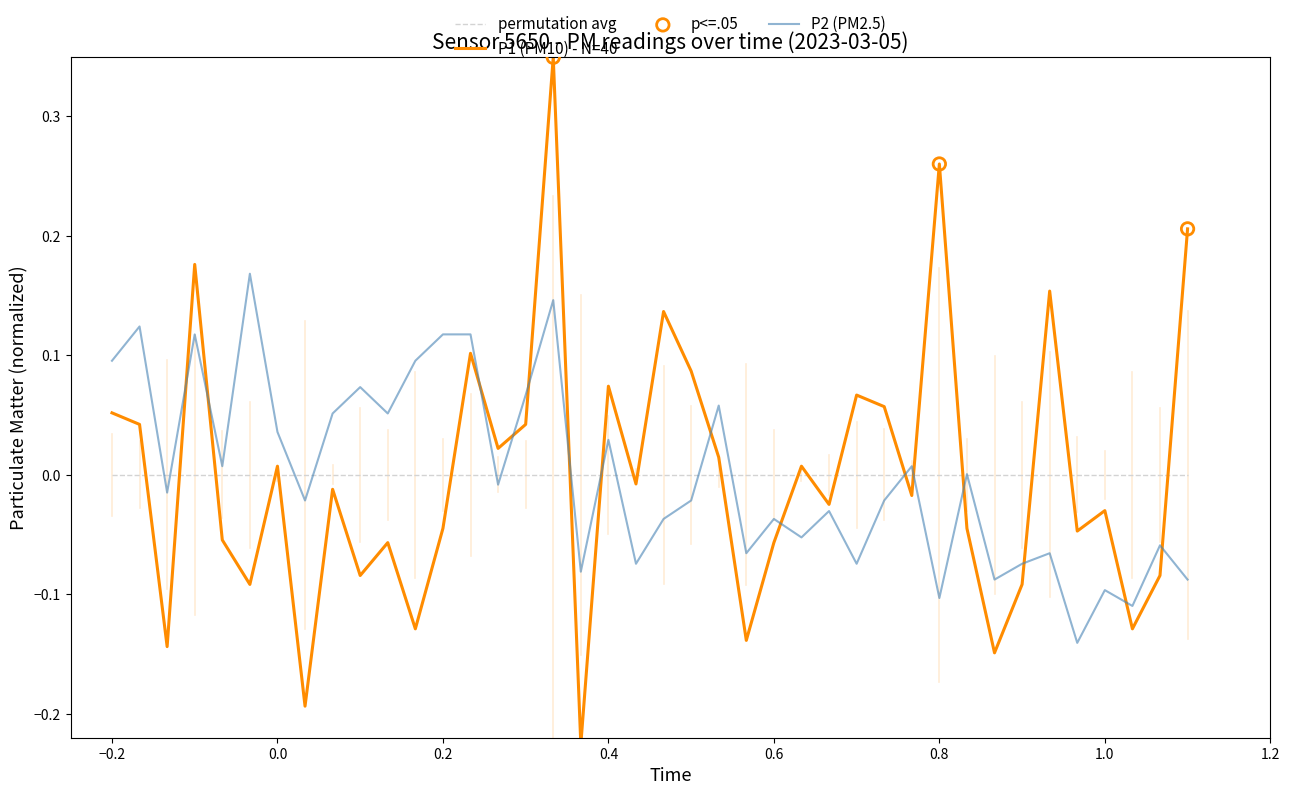

Which series has the largest range (max minus min)?

P1 (PM10) - N=40